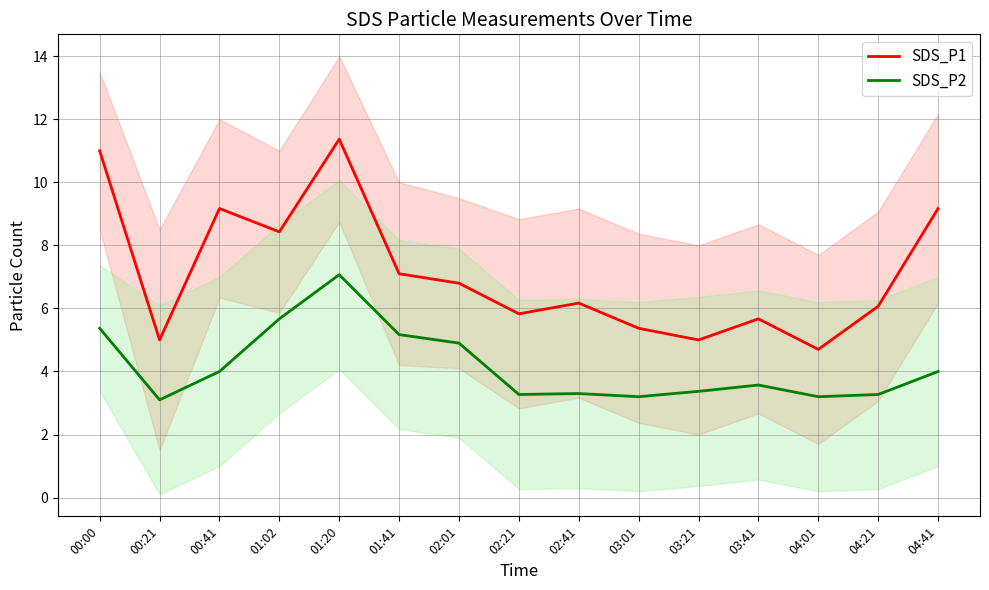

At which label is SDS_P1 closest to 8?

01:02